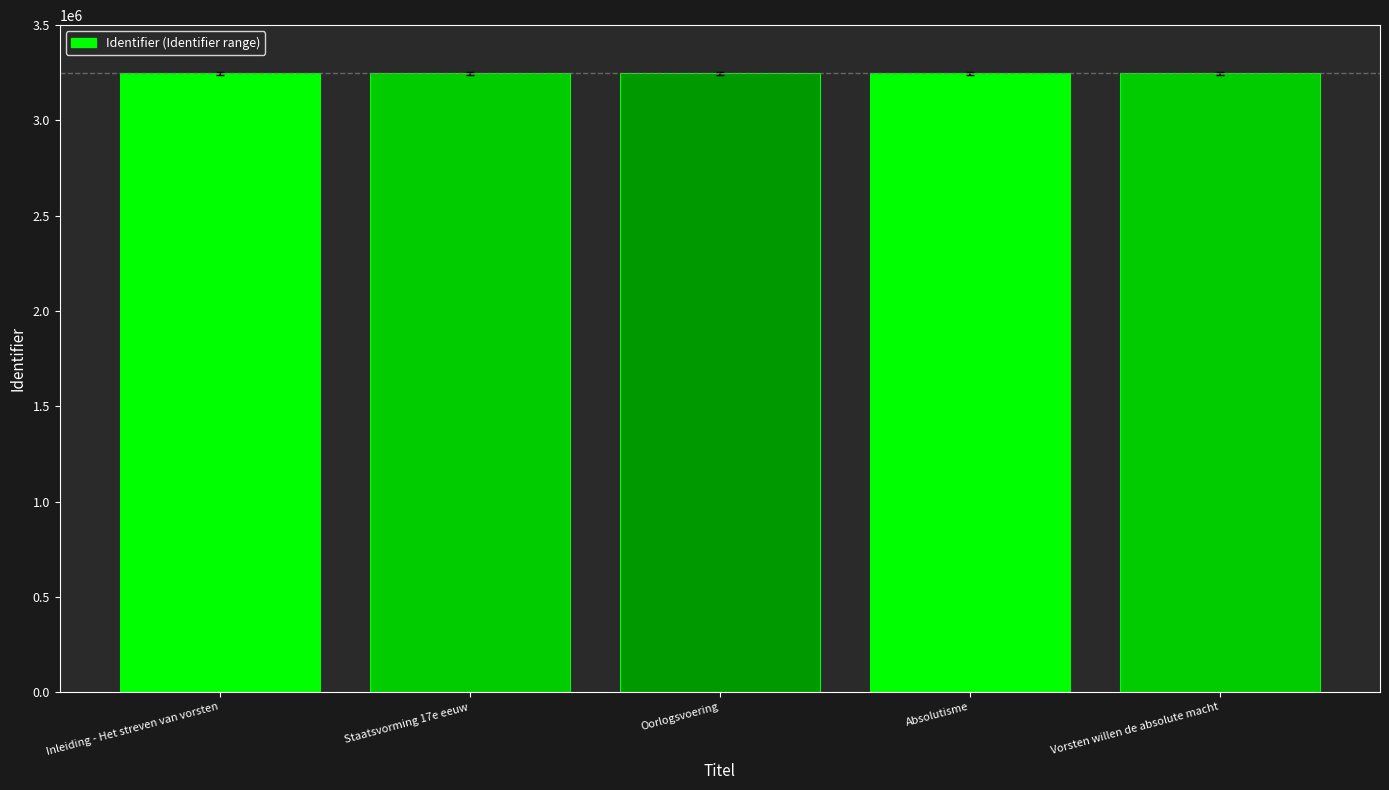

Does the chart contain stacked bars?

No